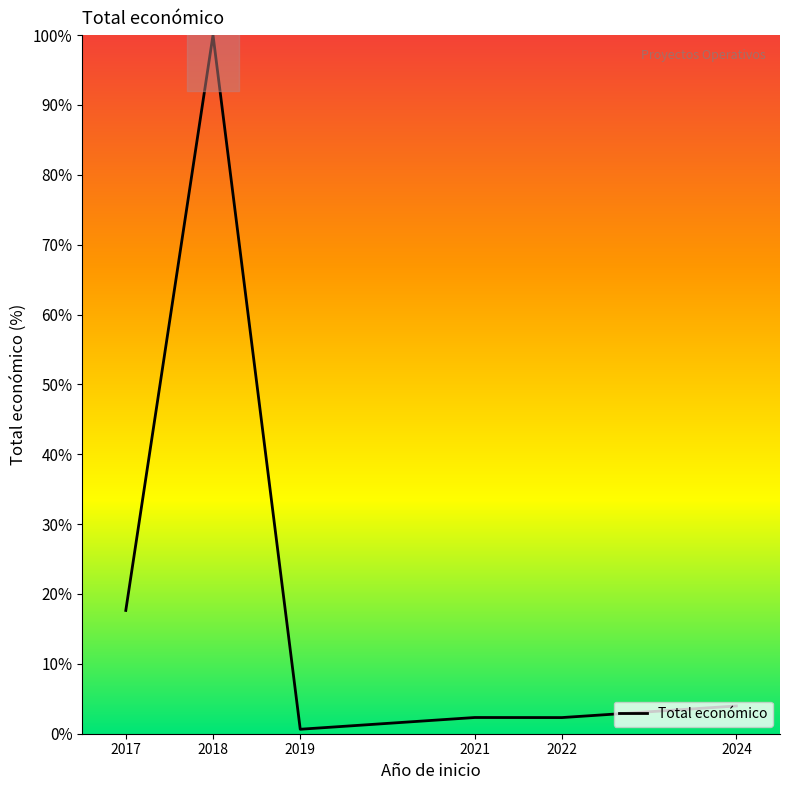

Rank the categories by value from highest to lowest.

2018, 2017, 2024, 2021, 2022, 2019